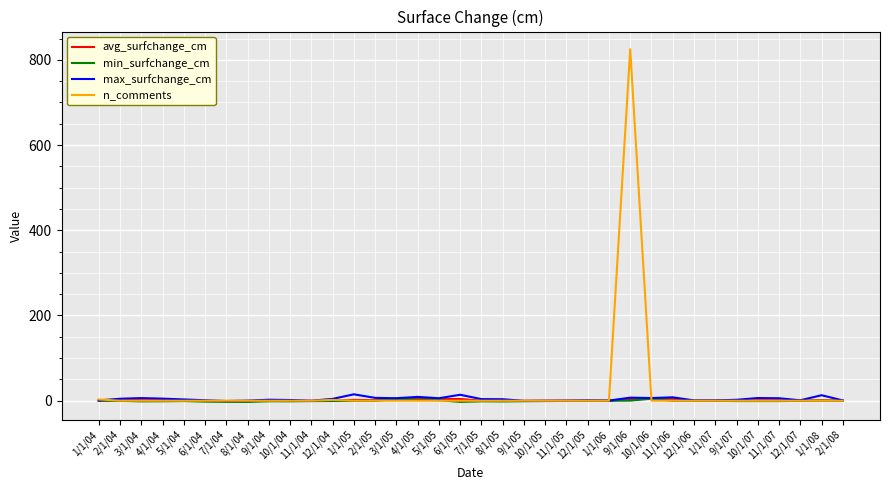

Which series has the widest spread of values?

n_comments